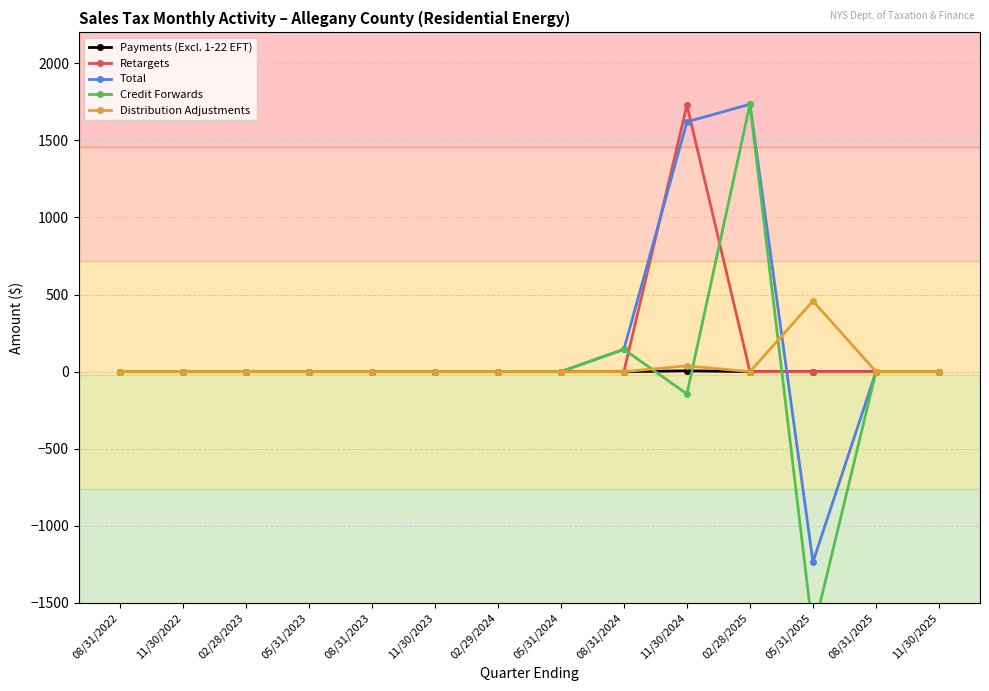

Which series has the largest range (max minus min)?

Credit Forwards